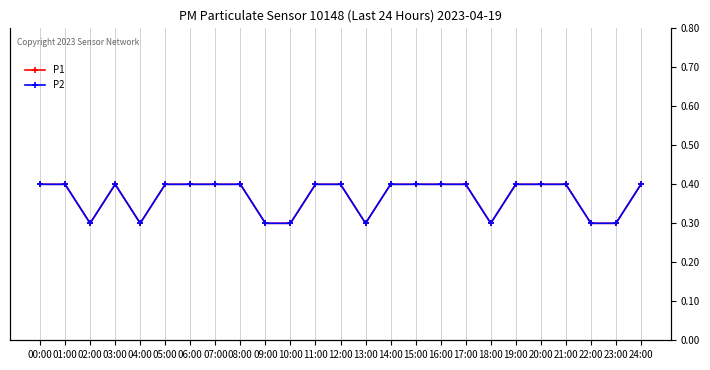

What is the value of the P2 point at the 7th from the left?

0.4